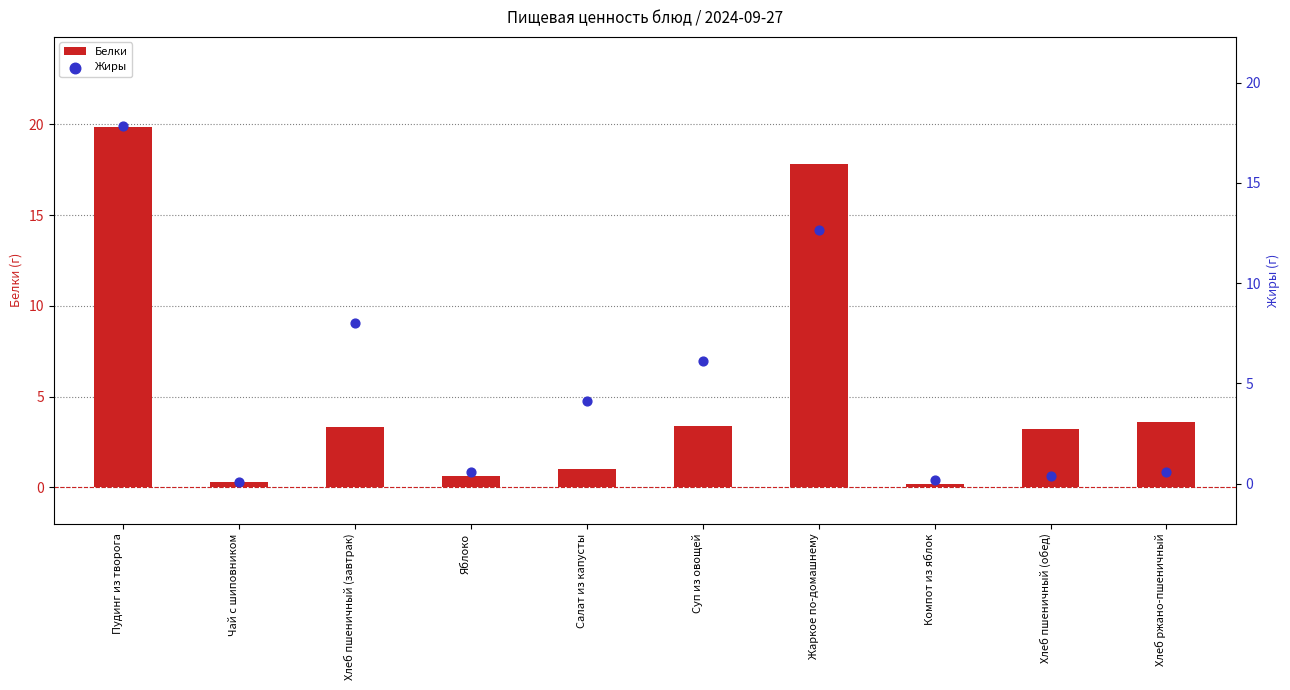

Which series has the widest spread of Y values?

Белки